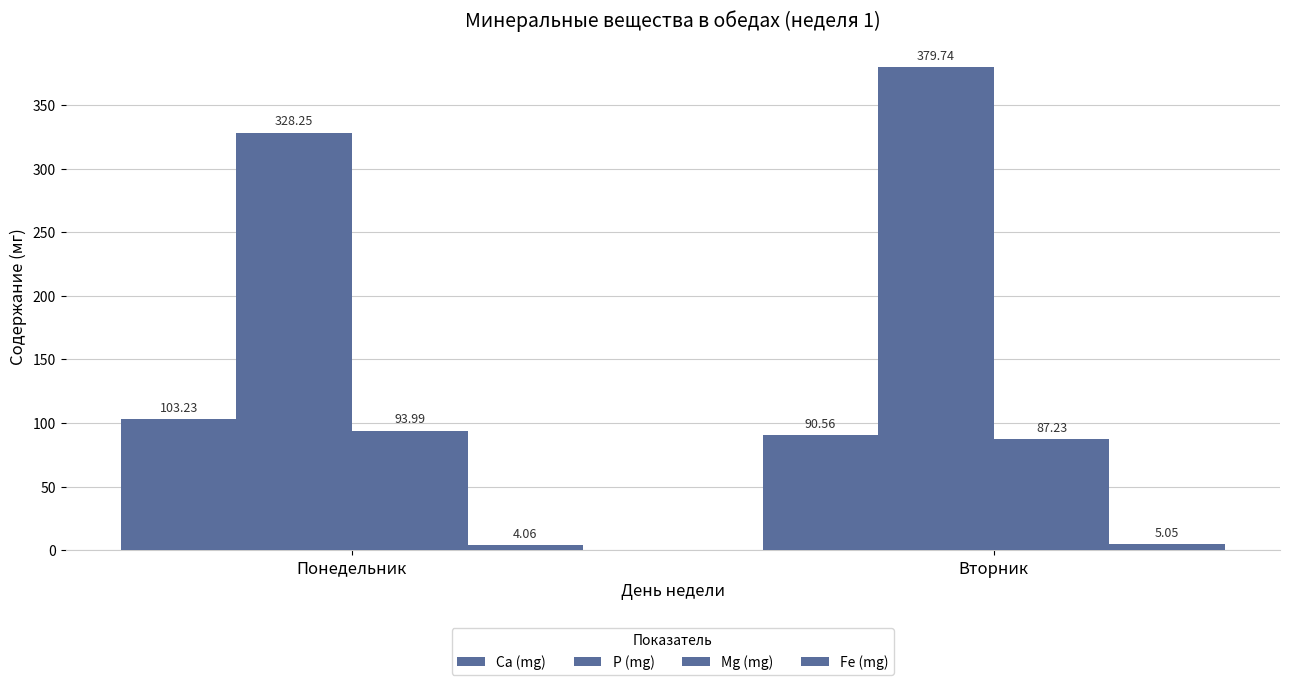

Reading left to right, extract all data points from this chart.

Ca (mg): Понедельник=103.2	Вторник=90.6
P (mg): Понедельник=328.2	Вторник=379.7
Mg (mg): Понедельник=94.0	Вторник=87.2
Fe (mg): Понедельник=4.1	Вторник=5.0